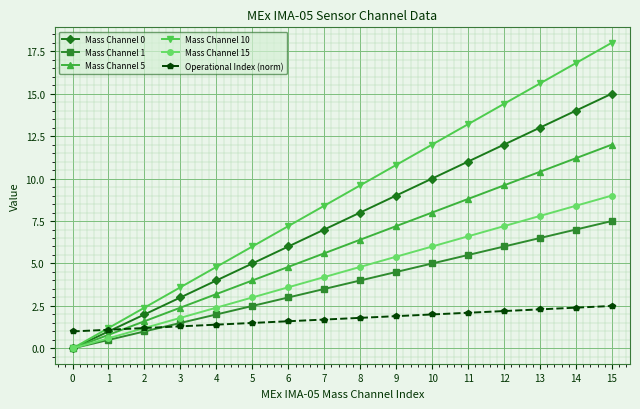

What is the total value across all series at 12?

51.4